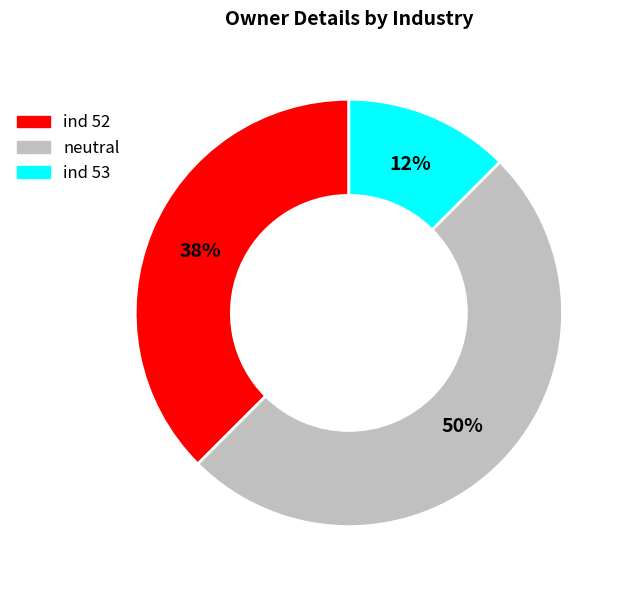

To the nearest percent, what is the average slice percentage?

33%